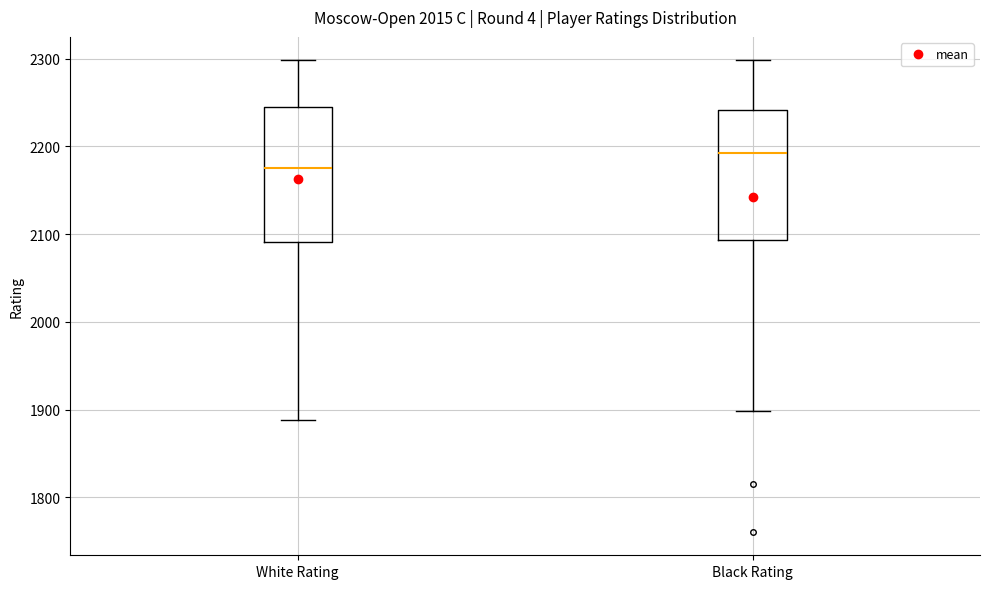

Which box's median line is the highest?

Black Rating